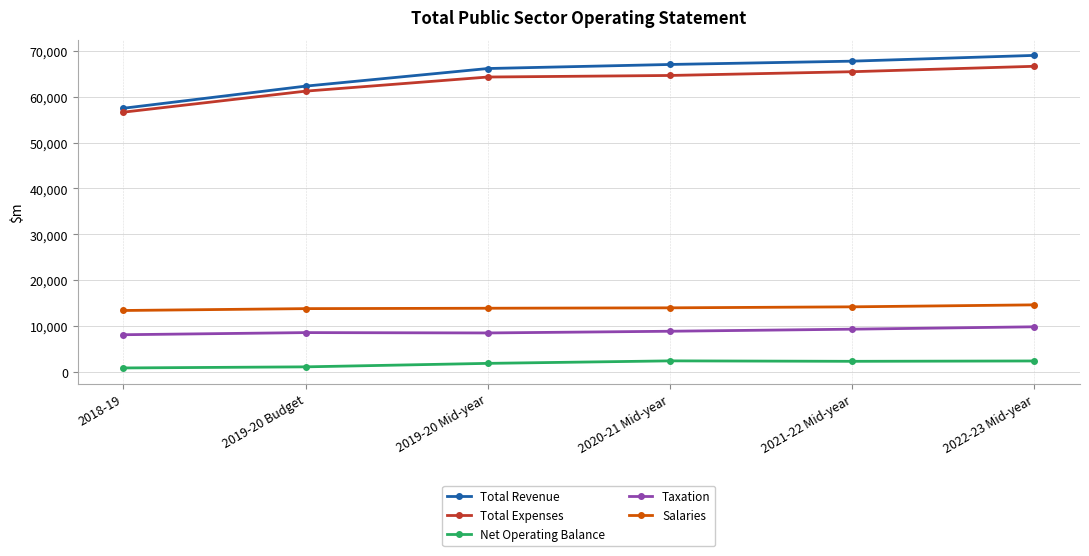

Does the chart have visible grid lines?

Yes